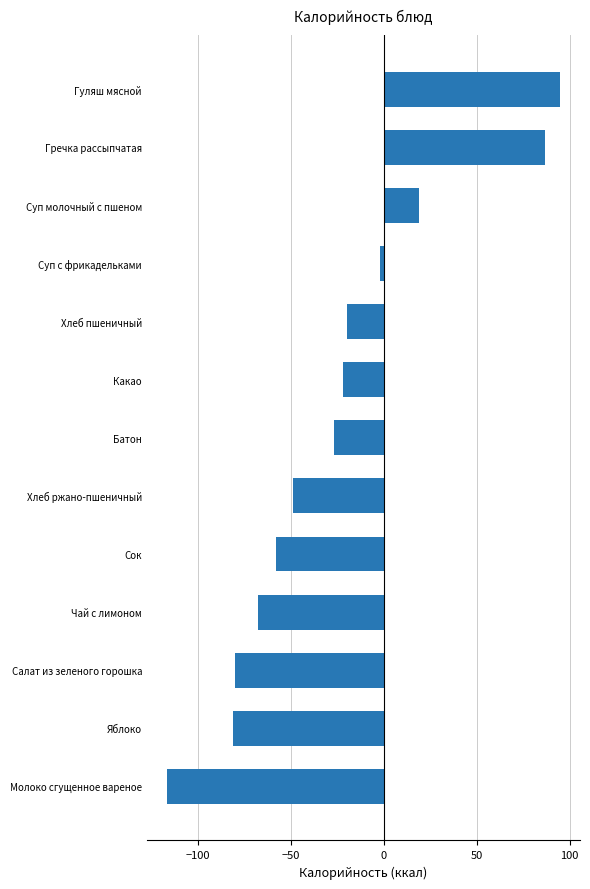

How many values are above zero?

3